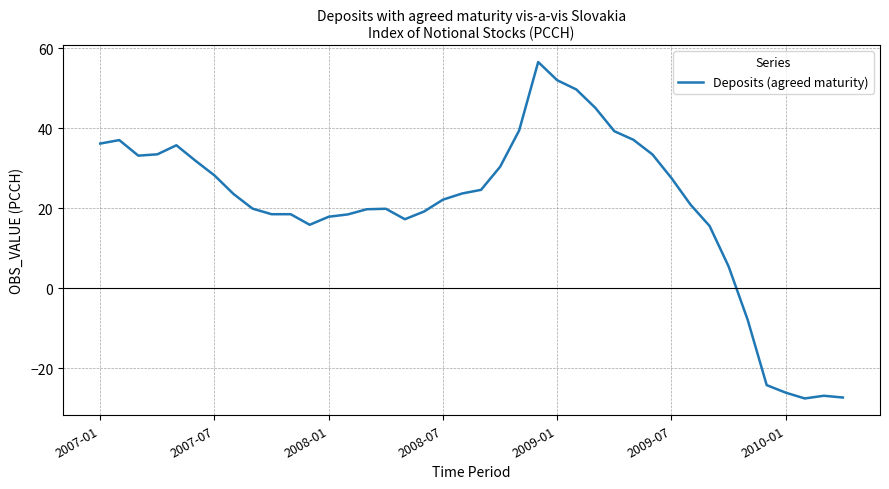

What is the greatest value displayed?

56.6